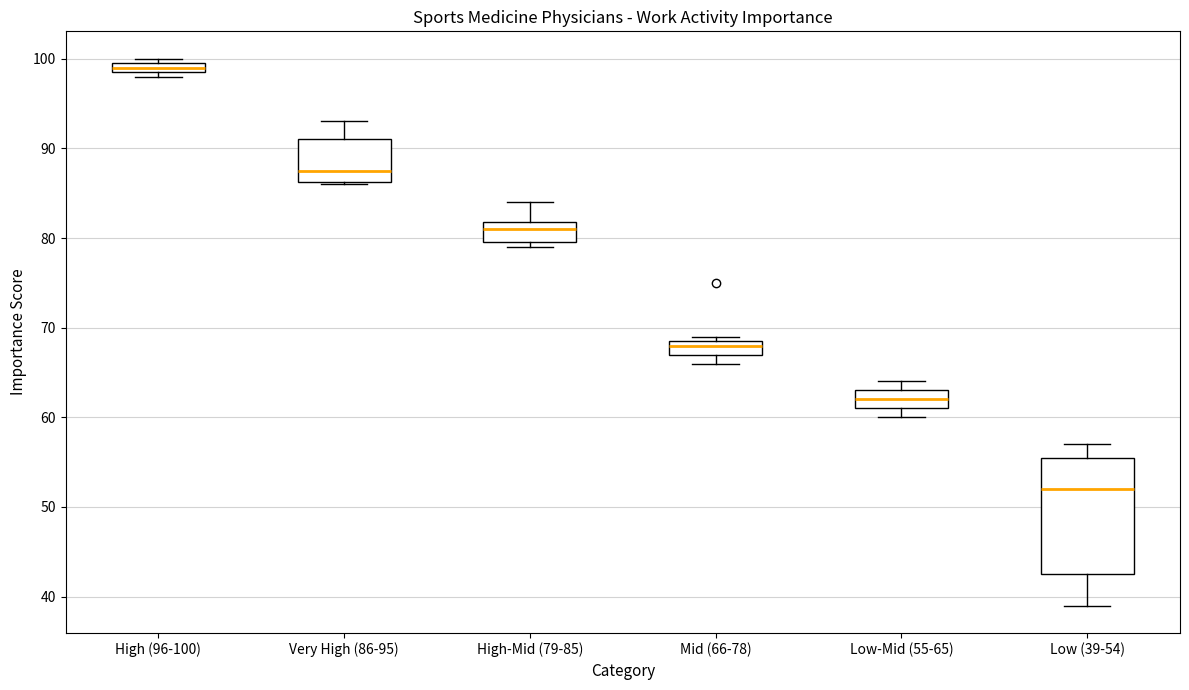

Which box has the highest median line?

High (96-100)